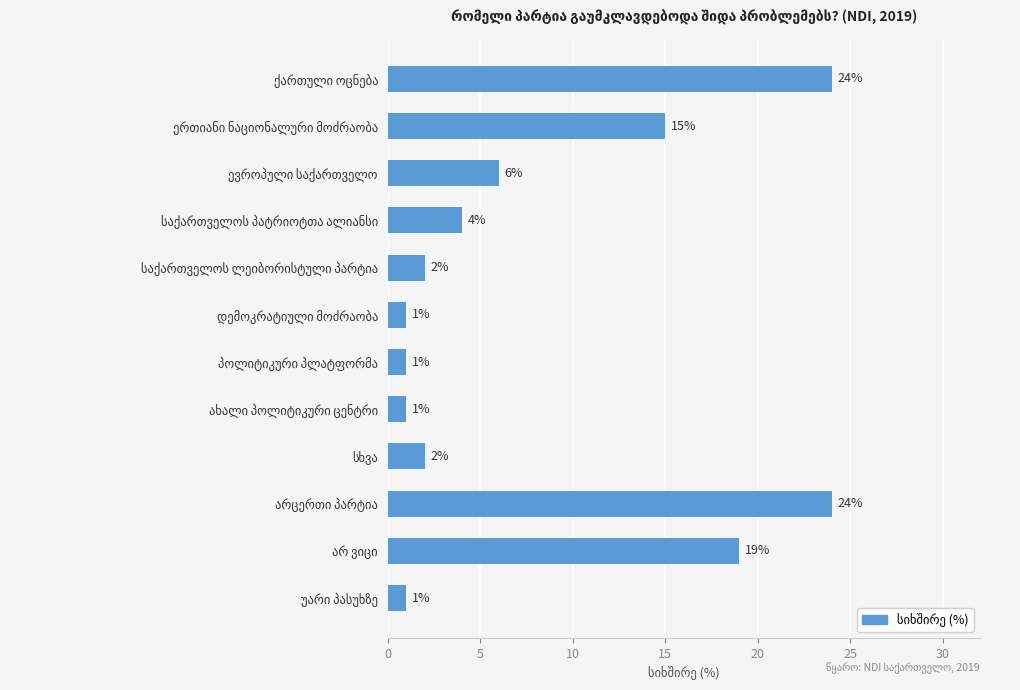

What is the value of the 10th bar from the top?

24